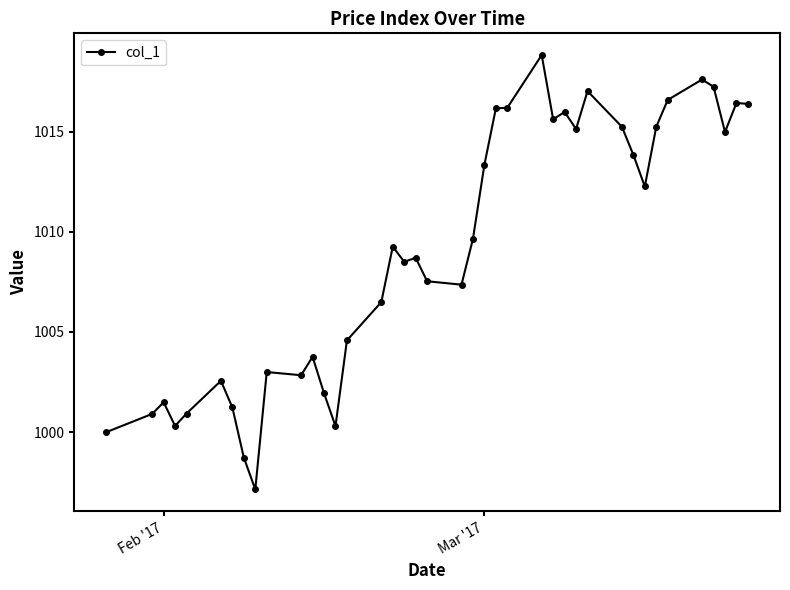

What is the smallest value displayed?

997.1